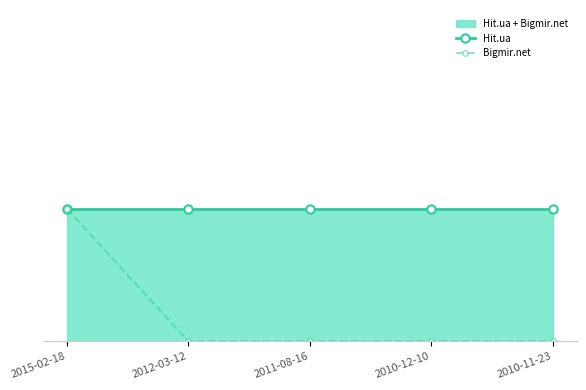

What are all the series names shown in the legend?

Hit.ua, Bigmir.net